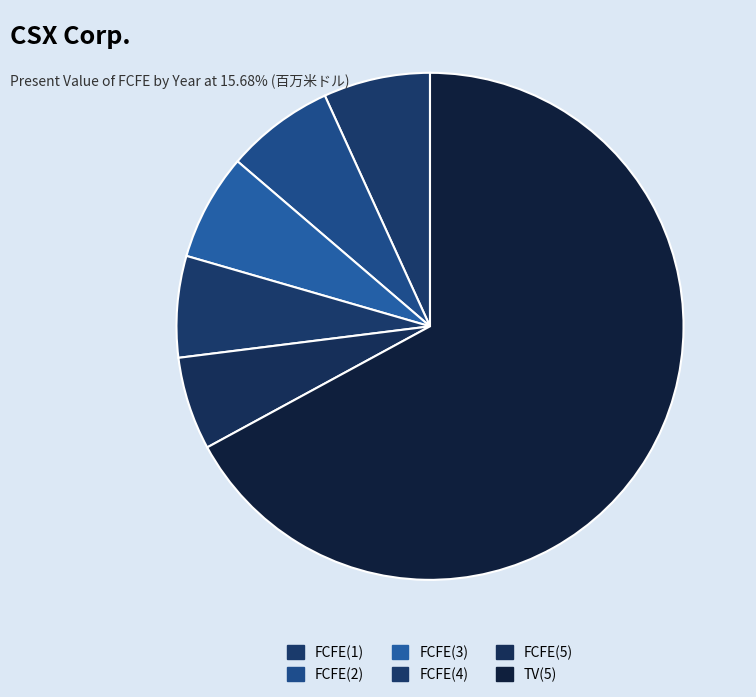

Combined, what portion of the pie is FCFE(5) and FCFE(1)?

12.7%